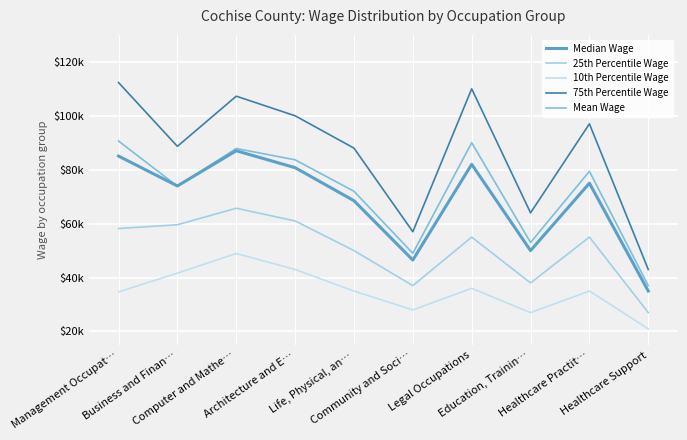

At how many categories does at least one series exceed 84239?

7